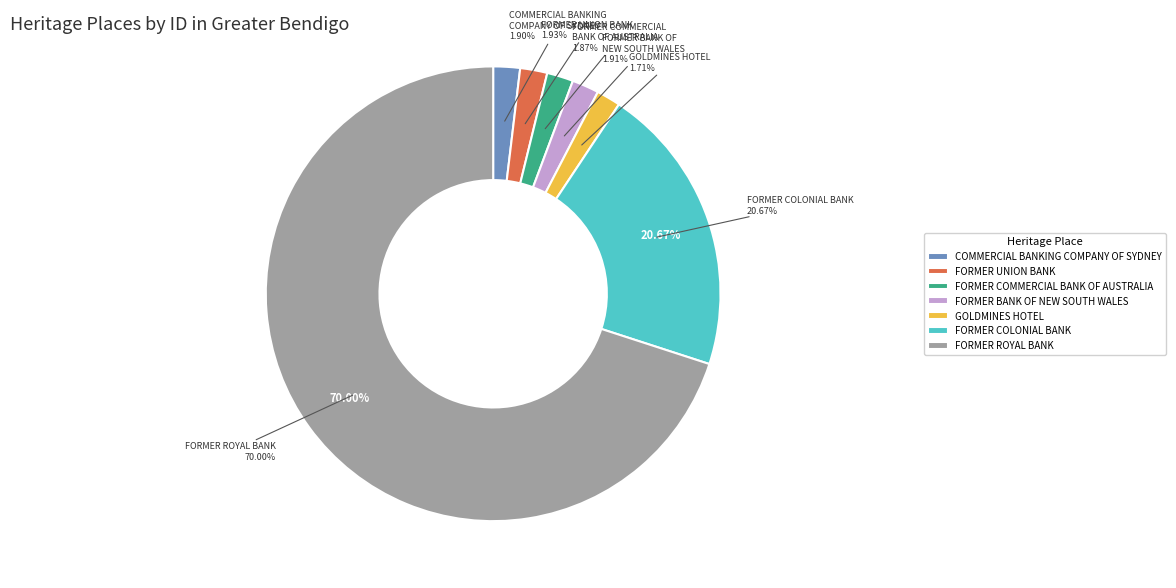

Rank the categories by value from lowest to highest.

GOLDMINES HOTEL, FORMER COMMERCIAL BANK OF AUSTRALIA, COMMERCIAL BANKING COMPANY OF SYDNEY LTD, FORMER BANK OF NEW SOUTH WALES, FORMER UNION BANK, FORMER COLONIAL BANK, FORMER ROYAL BANK